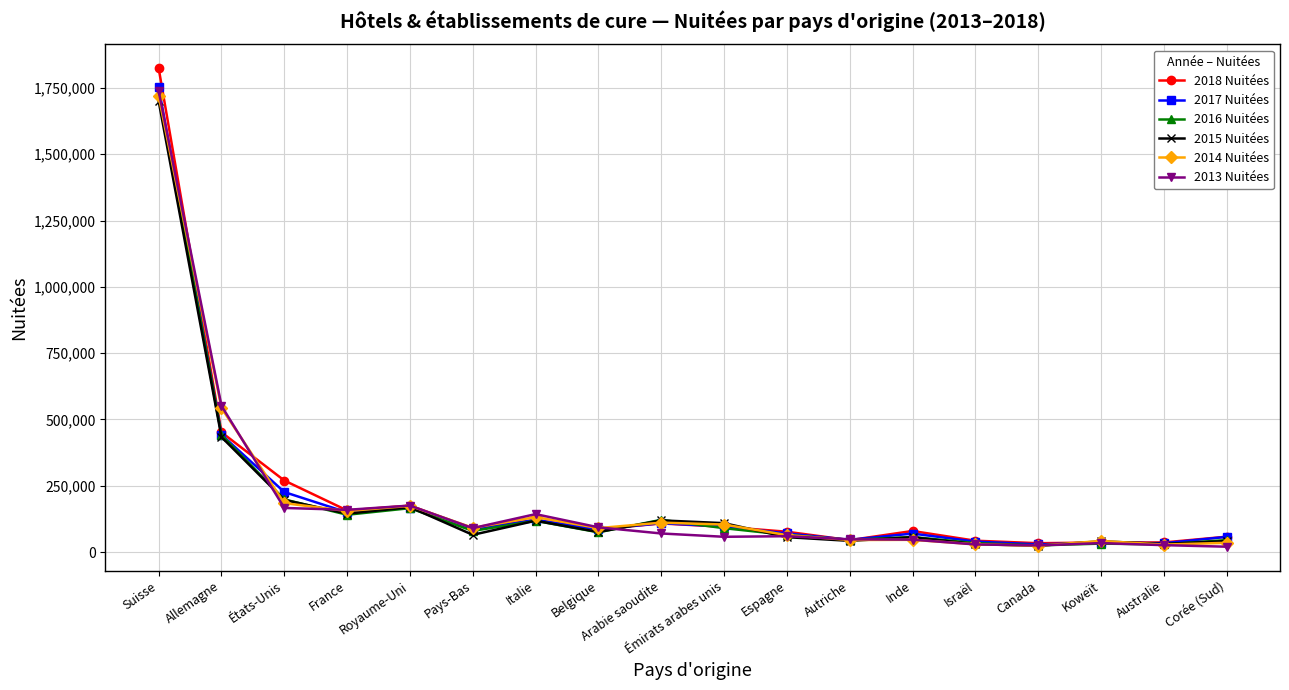

What is the value of the 2017 Nuitées point at the 17th from the left?

33271